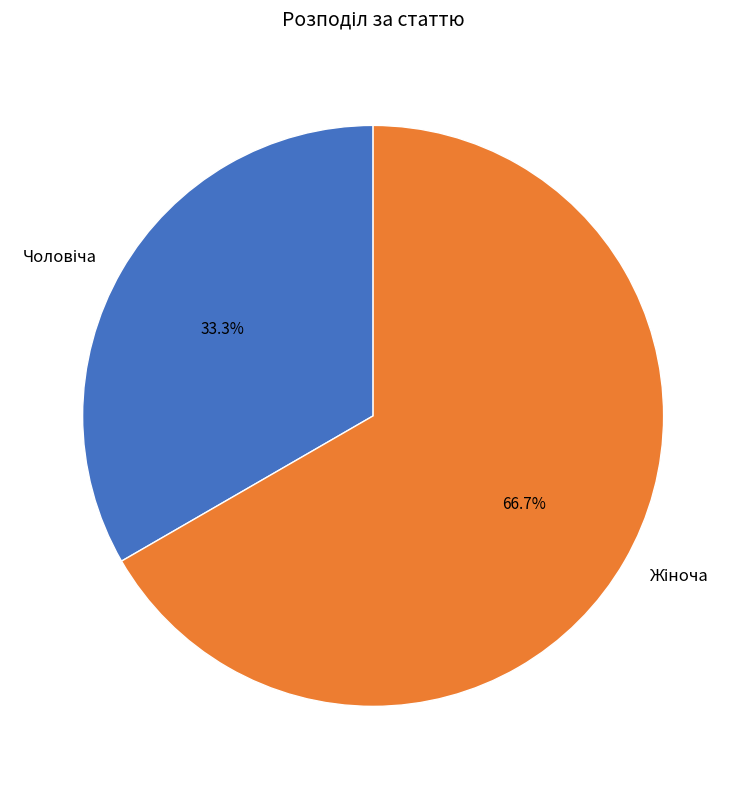

How many slices are in this pie chart?

2